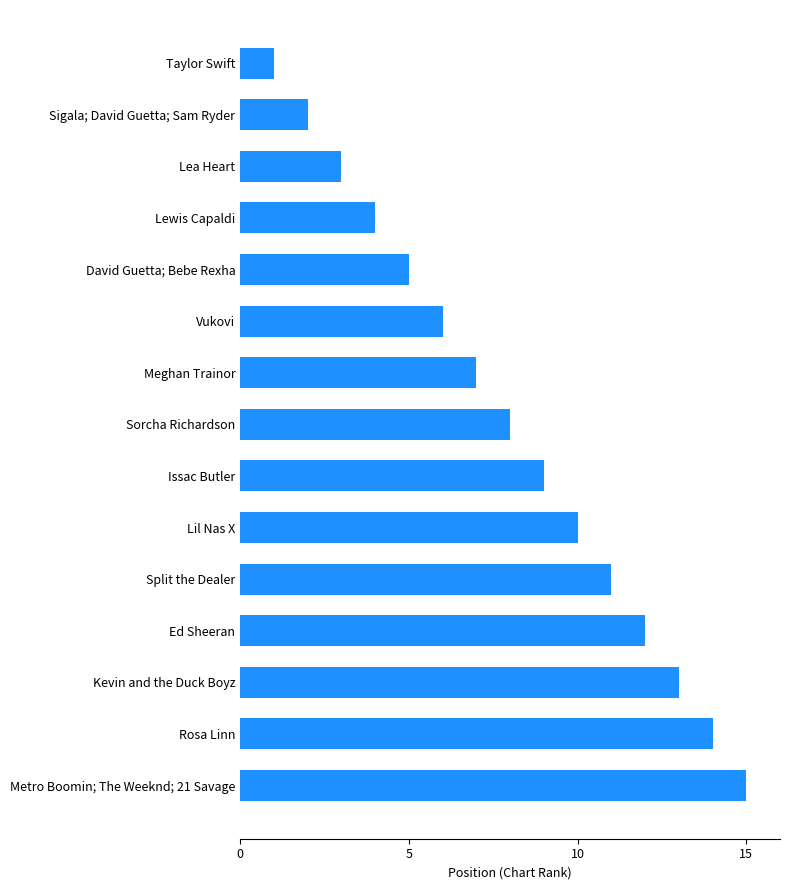

Which label corresponds to the smallest value in the chart?

Taylor Swift